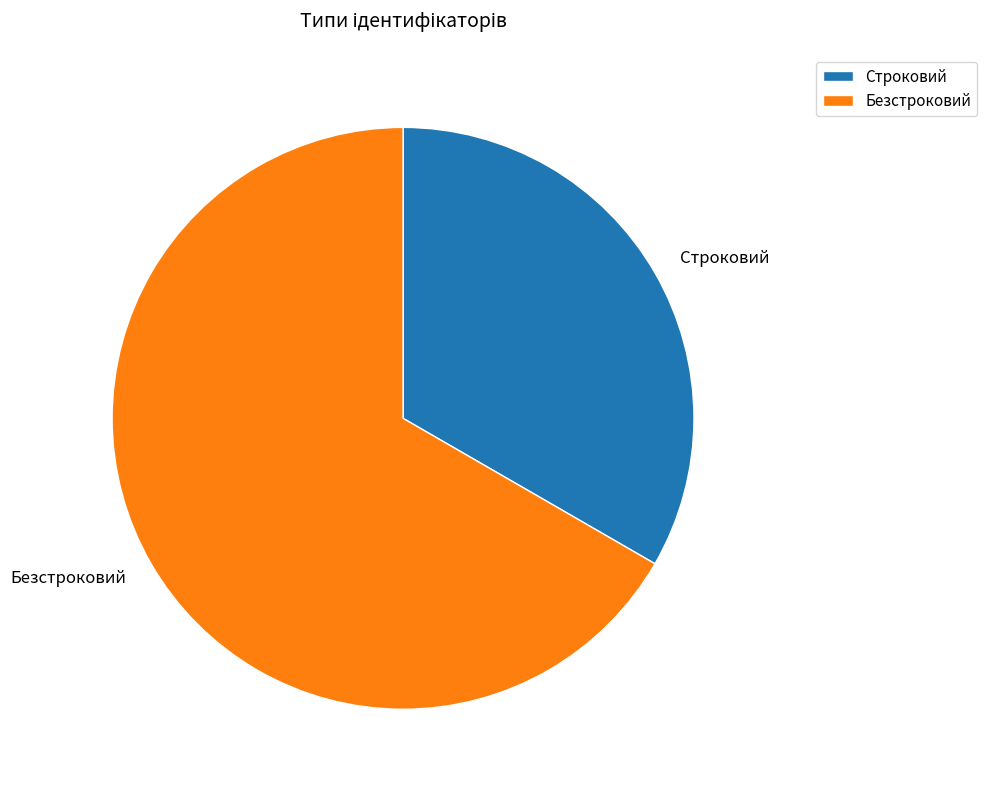

Do Строковий and Безстроковий together represent more than half of the pie?

Yes